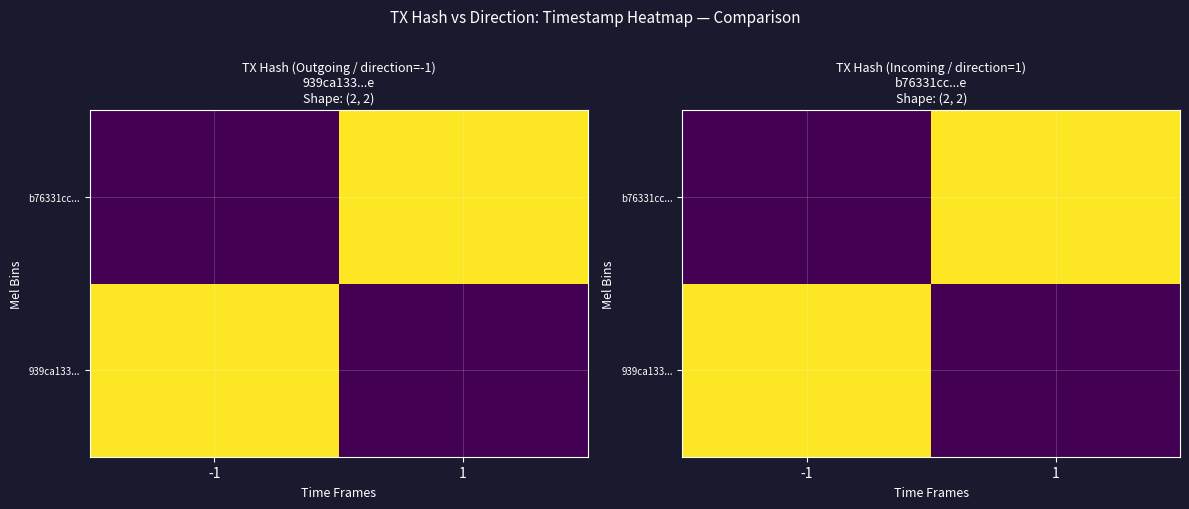

What is the sum of the b76331cc... values at 1 and -1?

1627161125